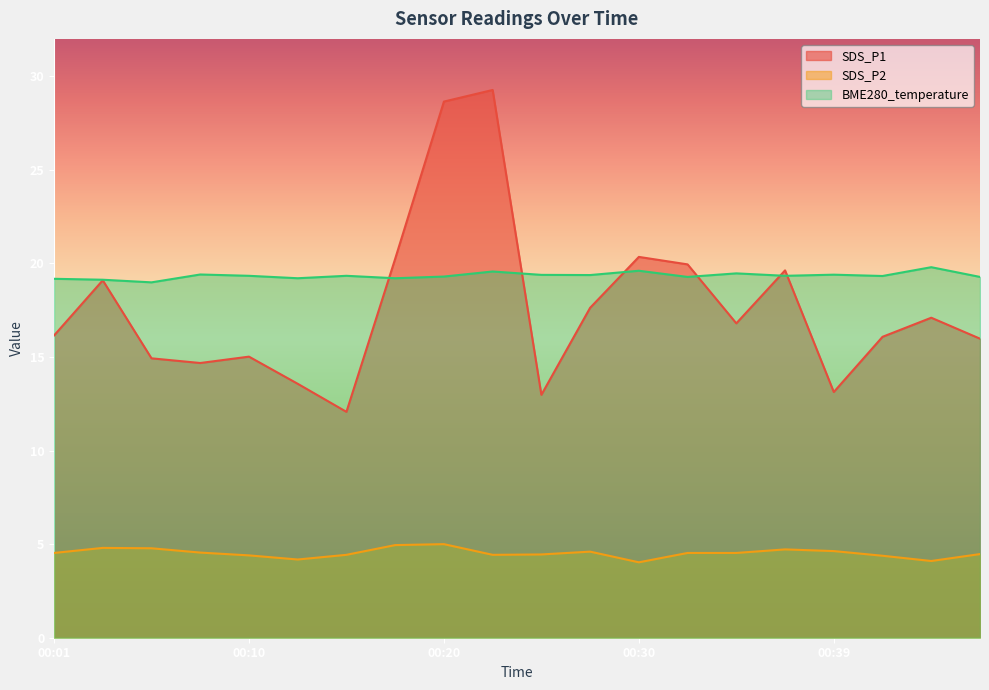

What is the lowest value of the SDS_P2 series?

4.0